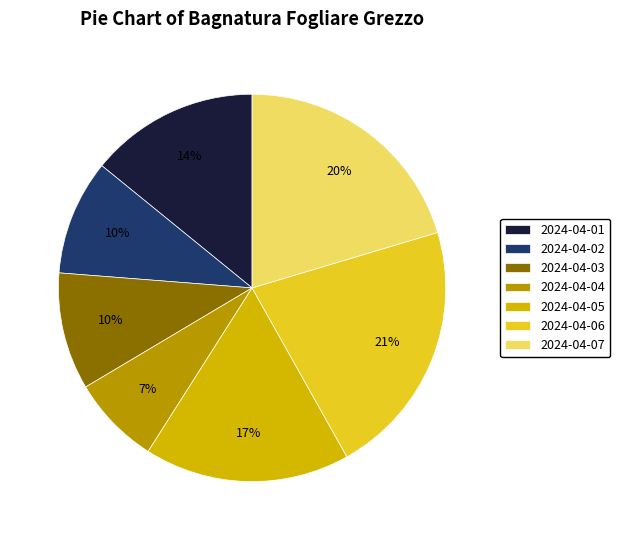

True or false: 2024-04-02 accounts for 23% of the total.

False